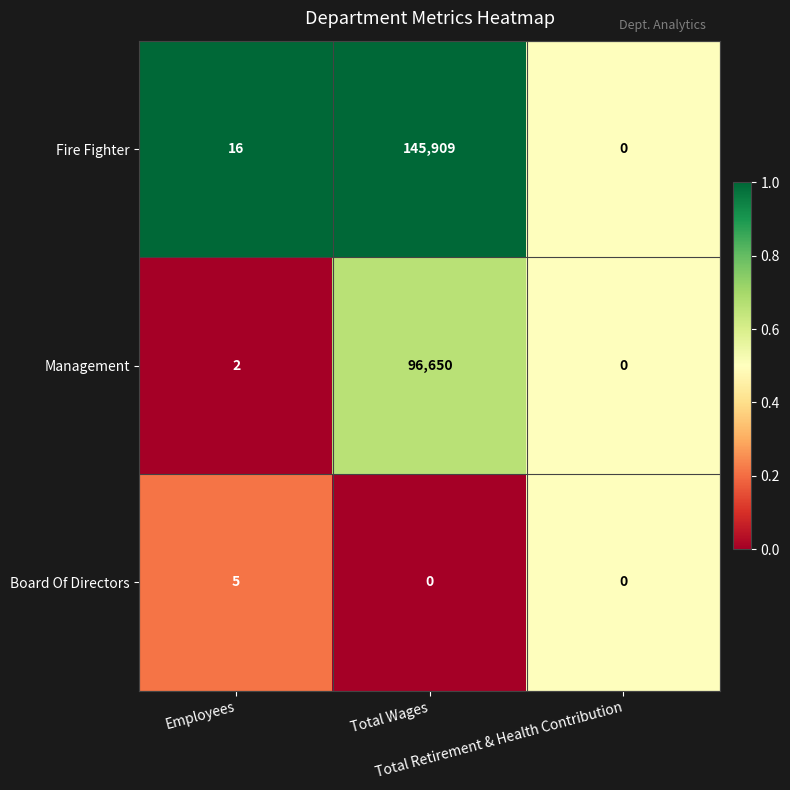

Which series has the widest spread of values?

Fire Fighter